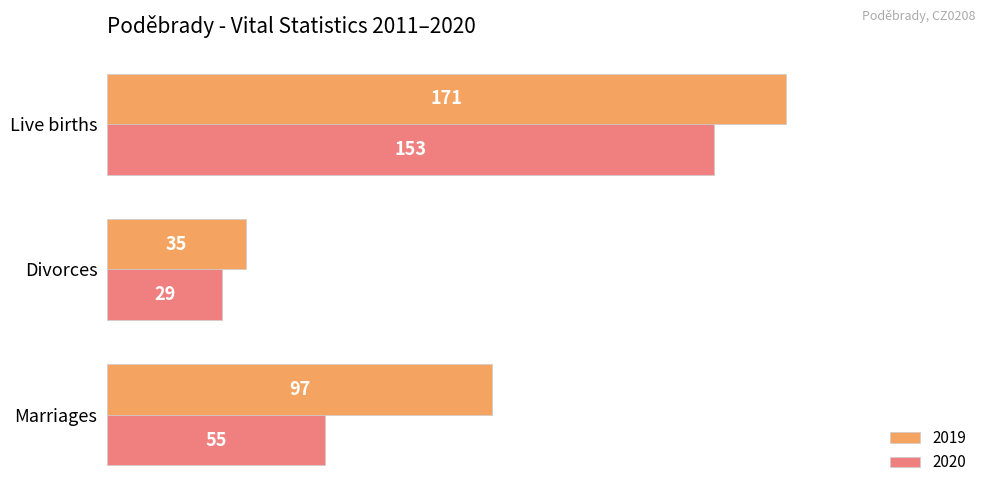

What is the sum of the 2020 values at Live births and Divorces?

182